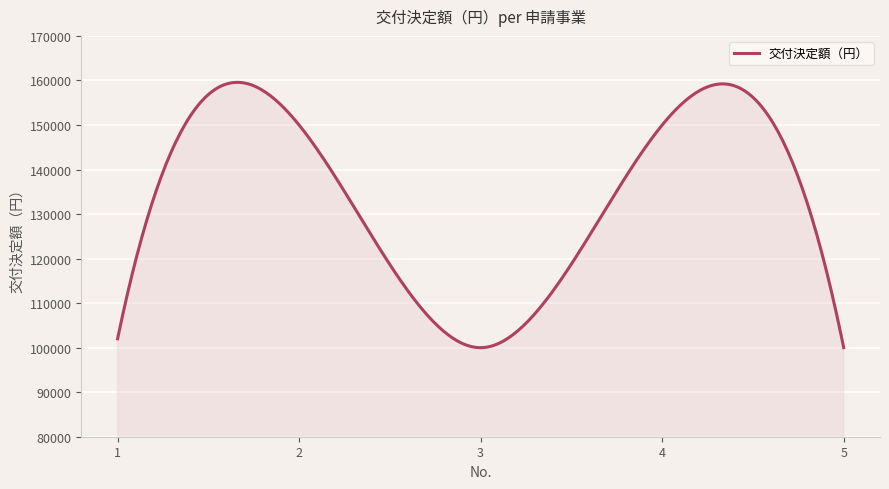

What is the maximum value shown in the chart?

159583.4